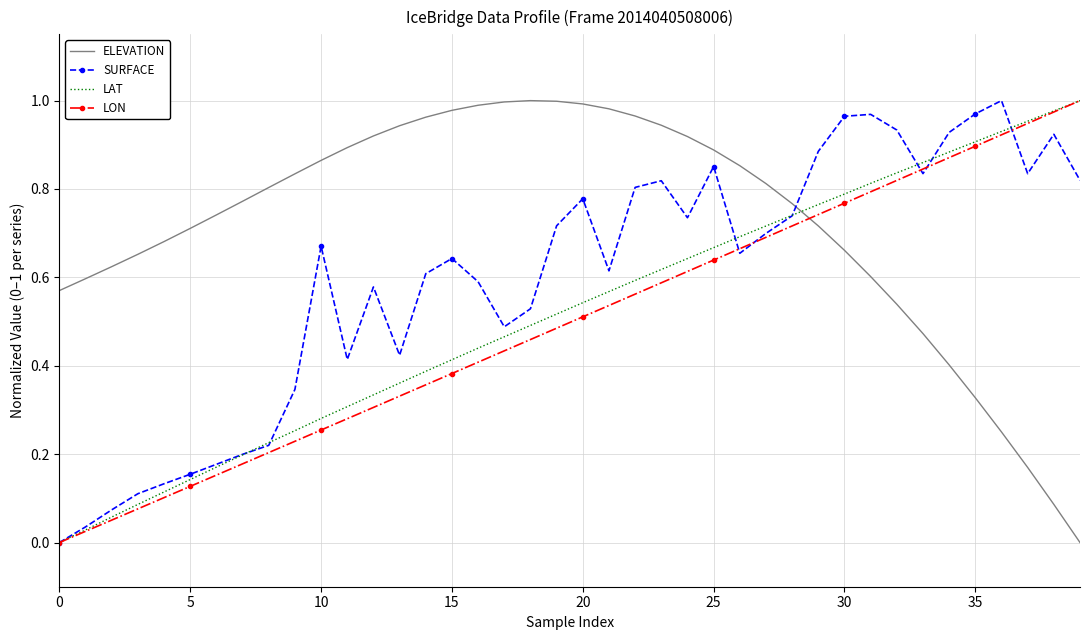

Which series has the largest total across all categories?

ELEVATION